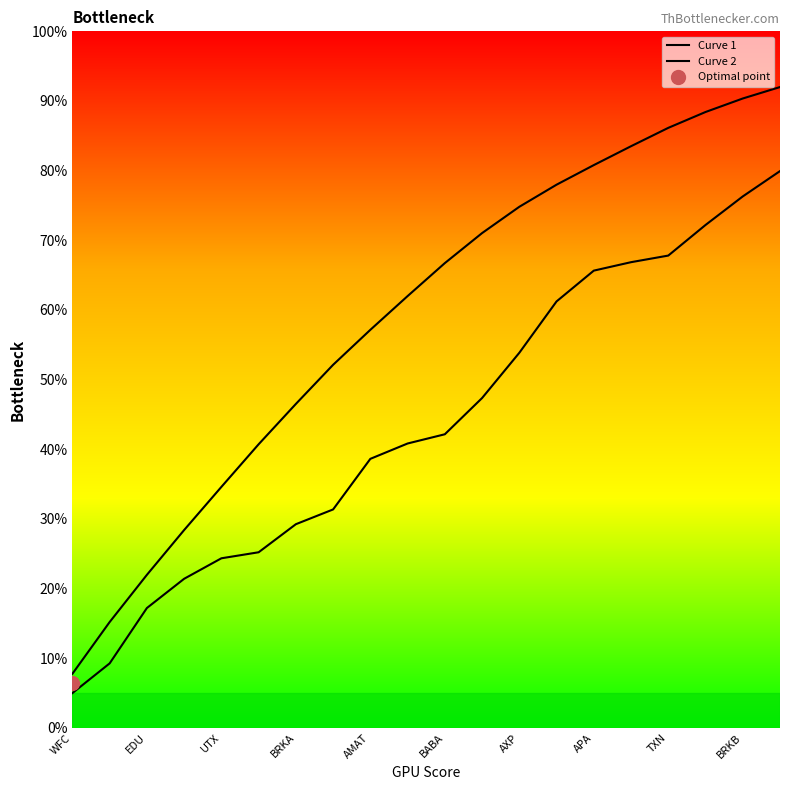

What is the smallest value displayed?

5.0